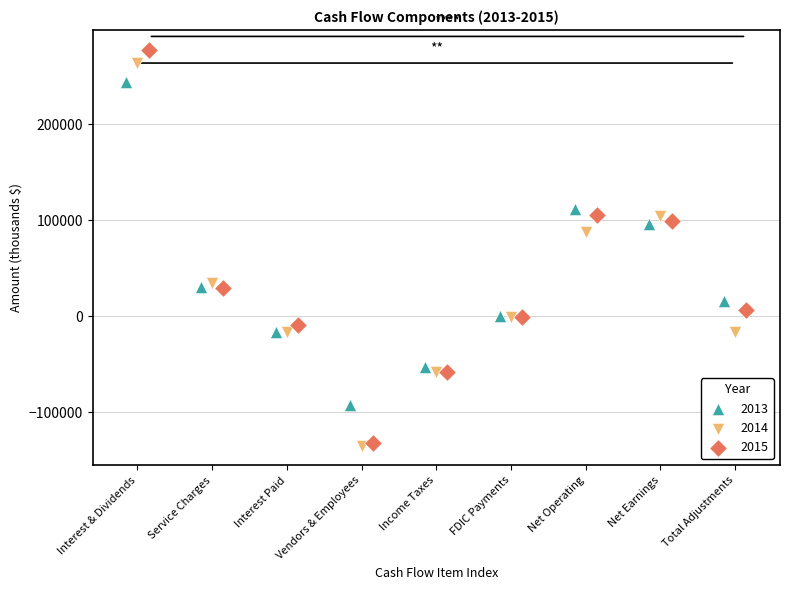

Which series has the largest Y range (max minus min)?

2015